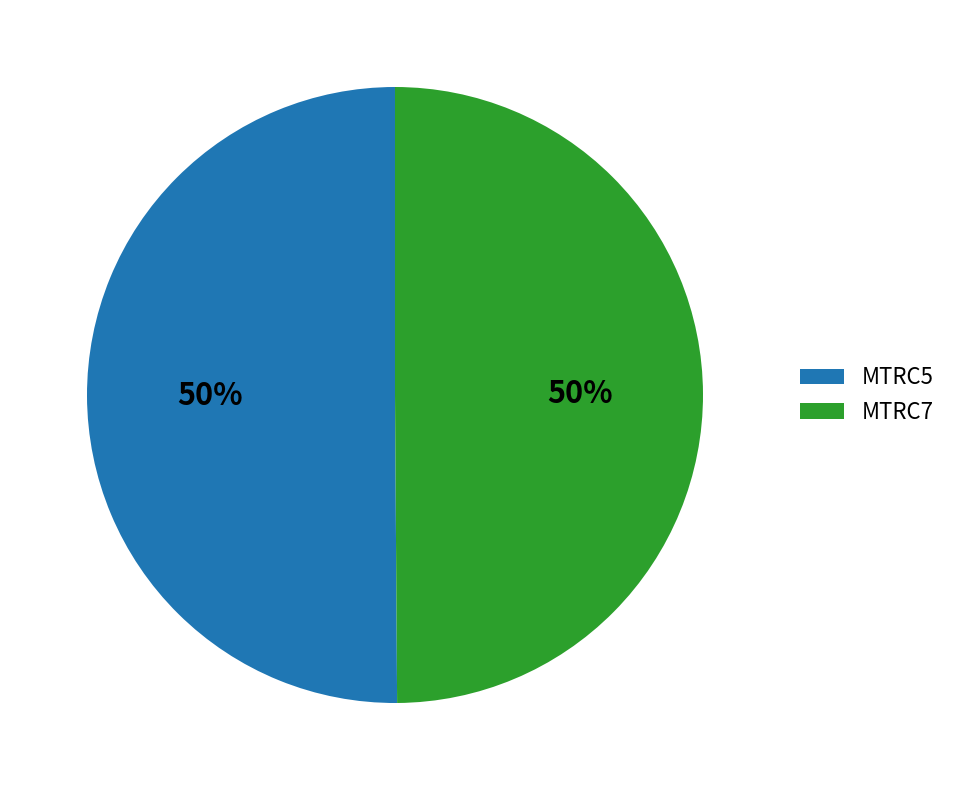

To the nearest percent, what portion does MTRC5 represent?

50%